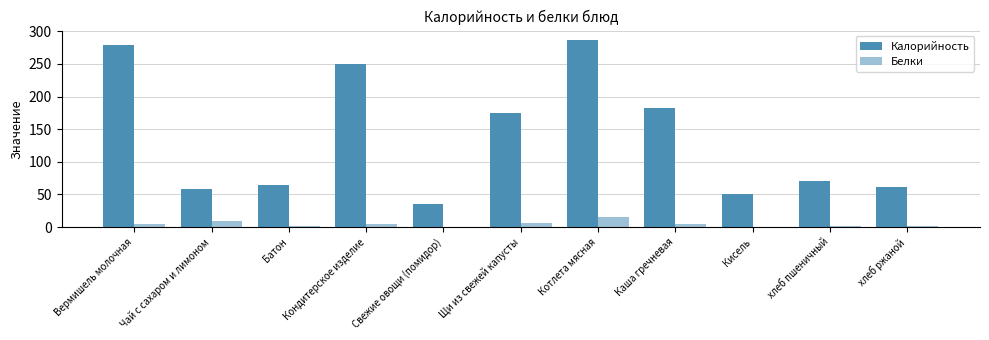

How many series are shown in this chart?

2